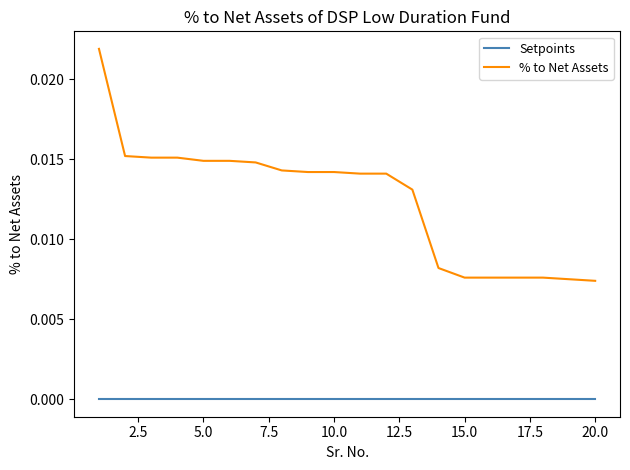

True or false: % to Net Assets and Setpoints cross at least once.

False